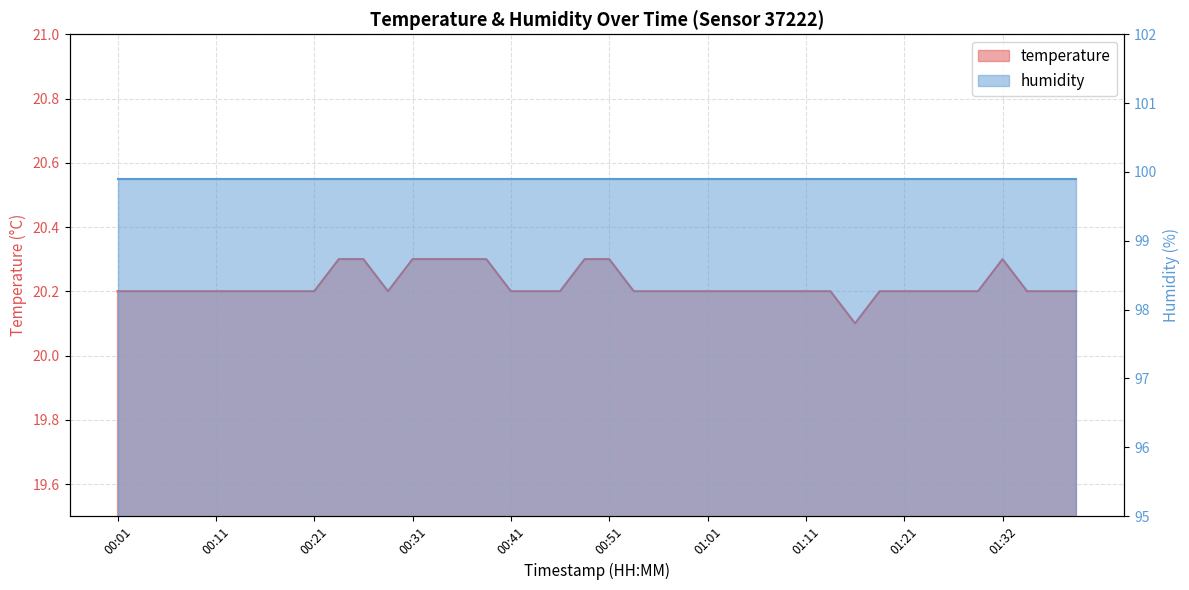

Reading right to left, list all the values displayed in this chart.

01:39=20.2	01:37=20.2	01:34=20.2	01:32=20.3	01:29=20.2	01:26=20.2	01:24=20.2	01:21=20.2	01:19=20.2	01:16=20.1	01:14=20.2	01:11=20.2	01:09=20.2	01:06=20.2	01:04=20.2	01:01=20.2	00:59=20.2	00:56=20.2	00:54=20.2	00:51=20.3	00:49=20.3	00:46=20.2	00:44=20.2	00:41=20.2	00:38=20.3	00:36=20.3	00:33=20.3	00:31=20.3	00:28=20.2	00:26=20.3	00:24=20.3	00:21=20.2	00:18=20.2	00:16=20.2	00:13=20.2	00:11=20.2	00:09=20.2	00:06=20.2	00:04=20.2	00:01=20.2